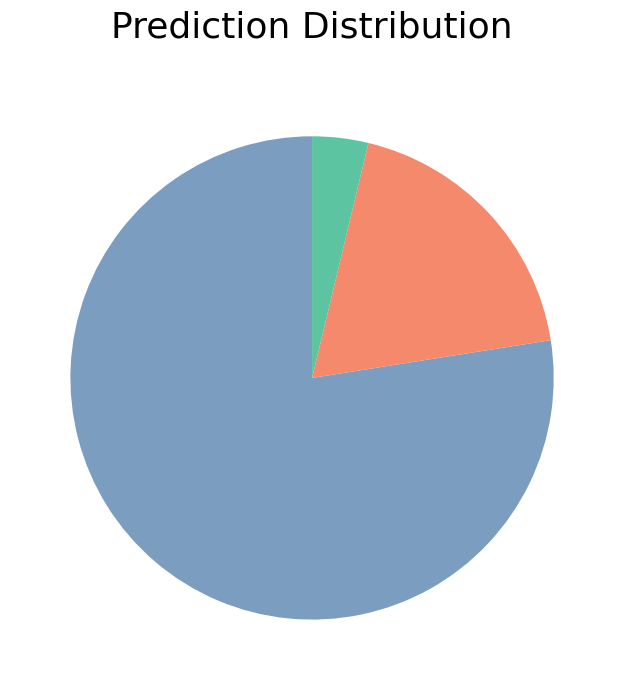

Does any single category account for the majority?

Yes